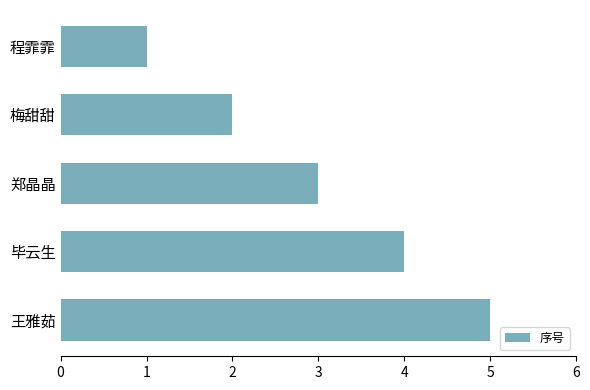

What is the approximate value at 郑晶晶?

3